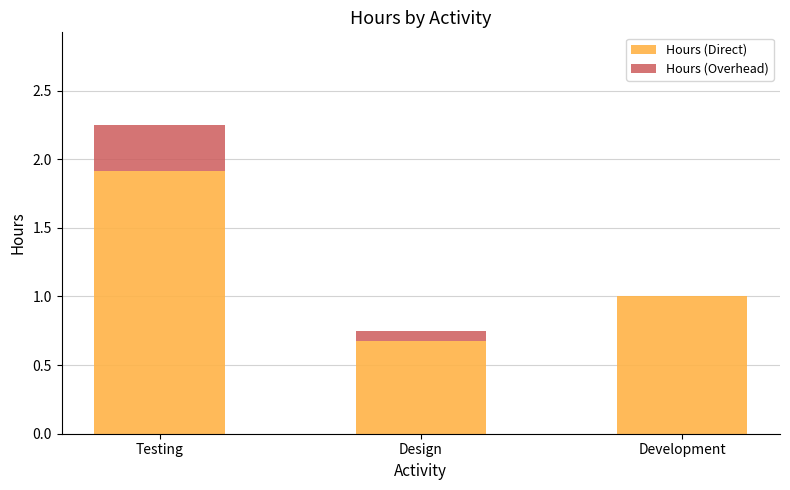

At which category is the sum across all series the highest?

Testing